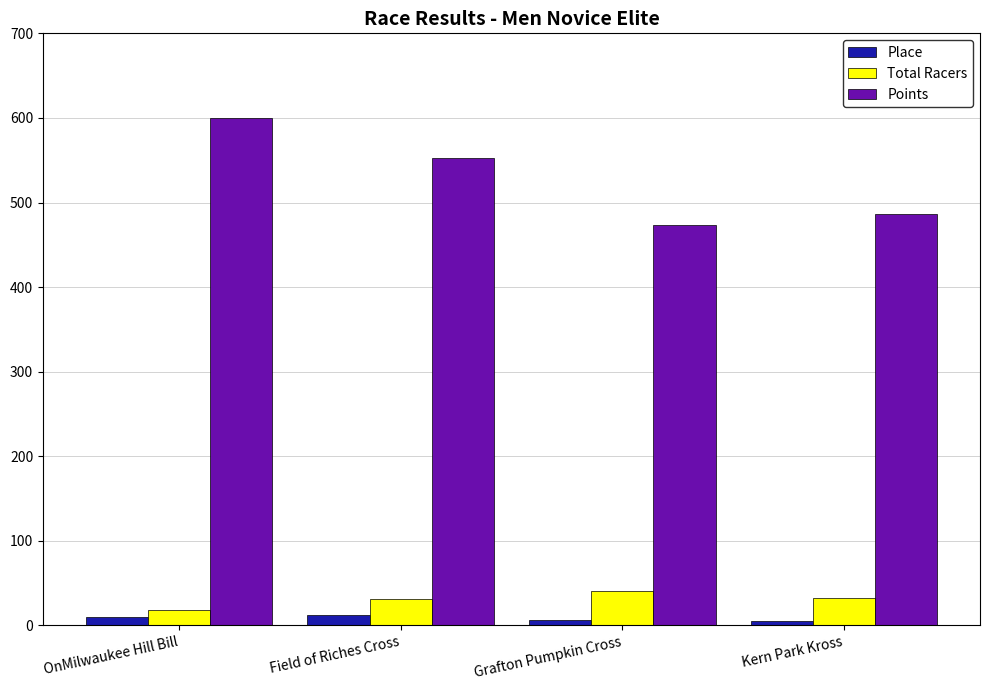

How many bars are there in each group?

3